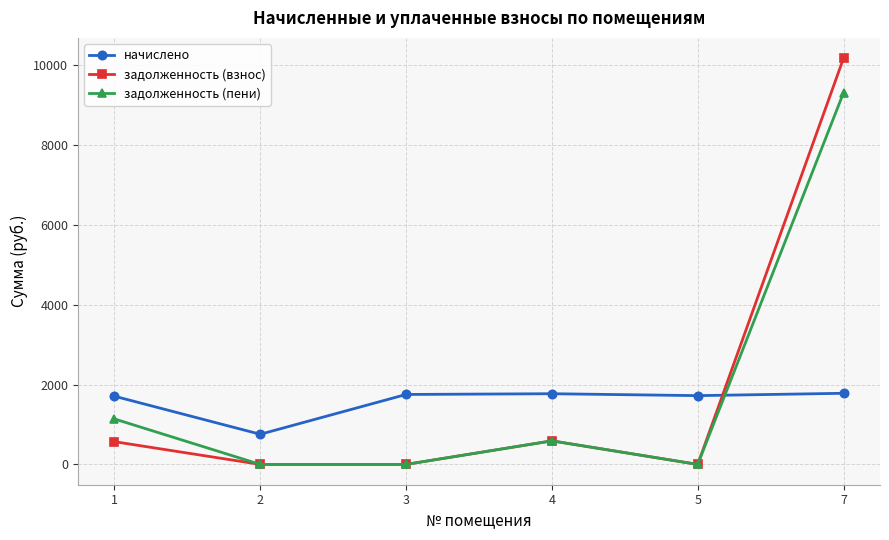

What is the sum of the задолженность (пени) values at 7 and 1?

10450.9